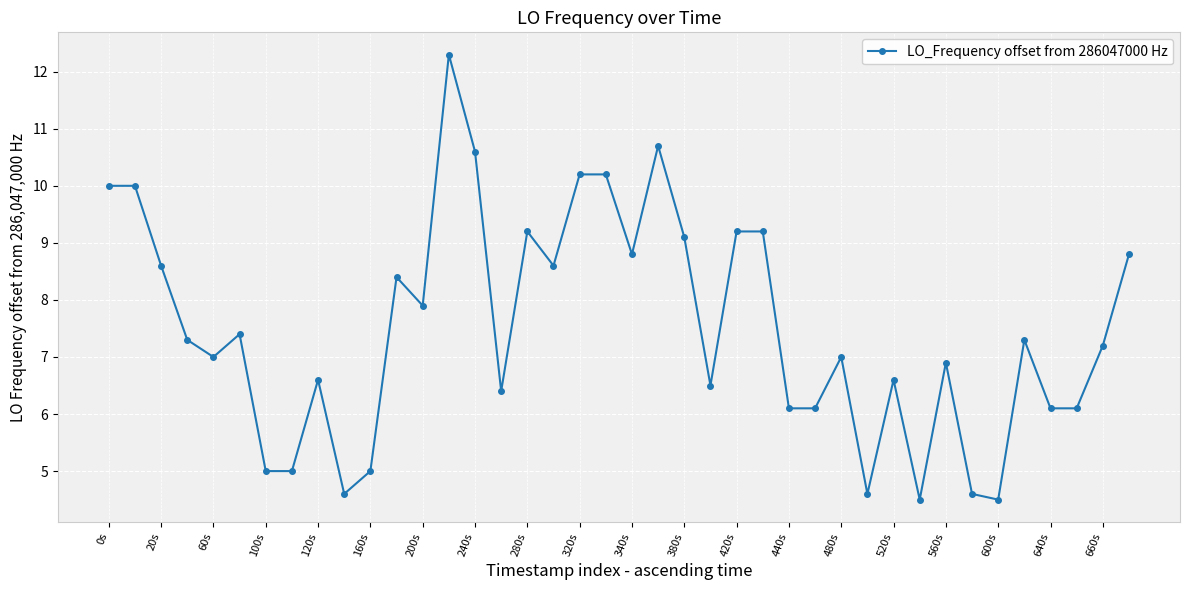

What is the value of the 38th point from the left?

6.1